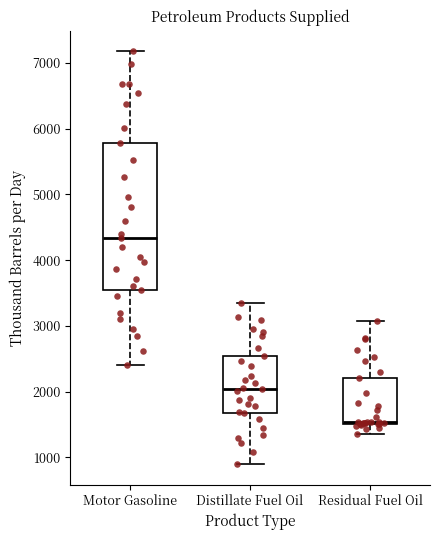

Reading left to right, transcribe this box plot: for each box, give where its median line is, the range the box spans, and where its two whiskers end, as read against the y-axis. The values are not printed on the chart, so give them approximately, as read against the axis.

Motor Gasoline: median 4300, box 3500 to 5800, whiskers 2400 to 7200
Distillate Fuel Oil: median 2000, box 1700 to 2500, whiskers 900 to 3400
Residual Fuel Oil: median 1500, box 1500 to 2200, whiskers 1400 to 3100